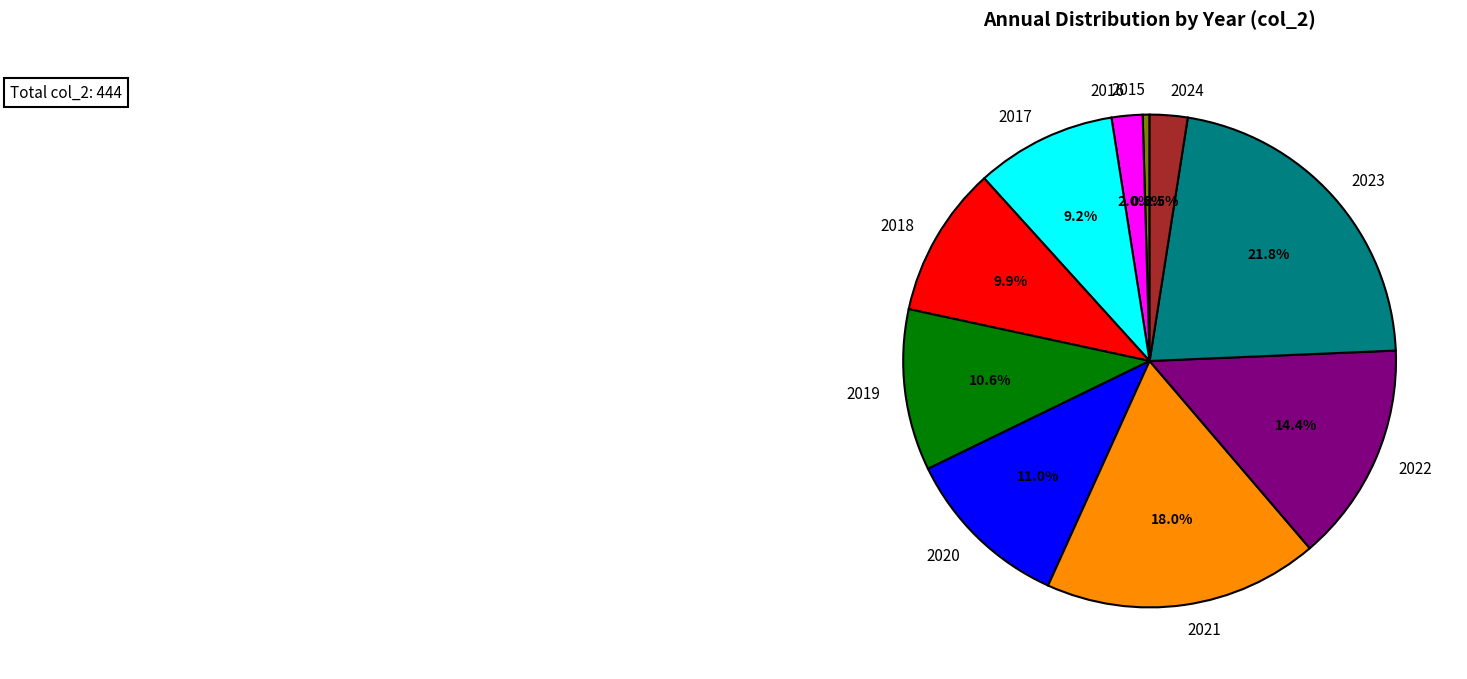

True or false: 2018 accounts for 15% of the total.

False